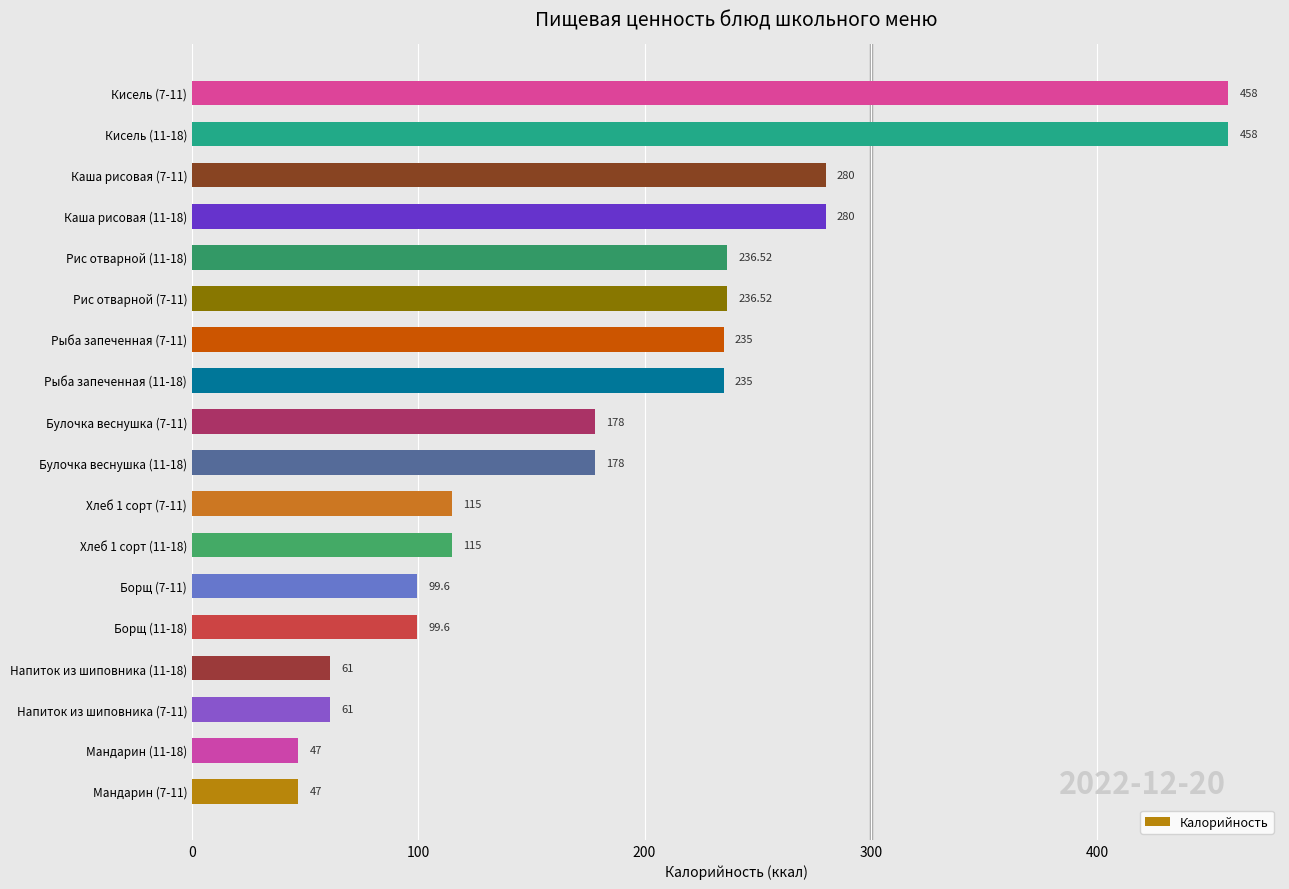

Between Борщ (11-18) and Булочка веснушка (7-11), which is larger?

Булочка веснушка (7-11)